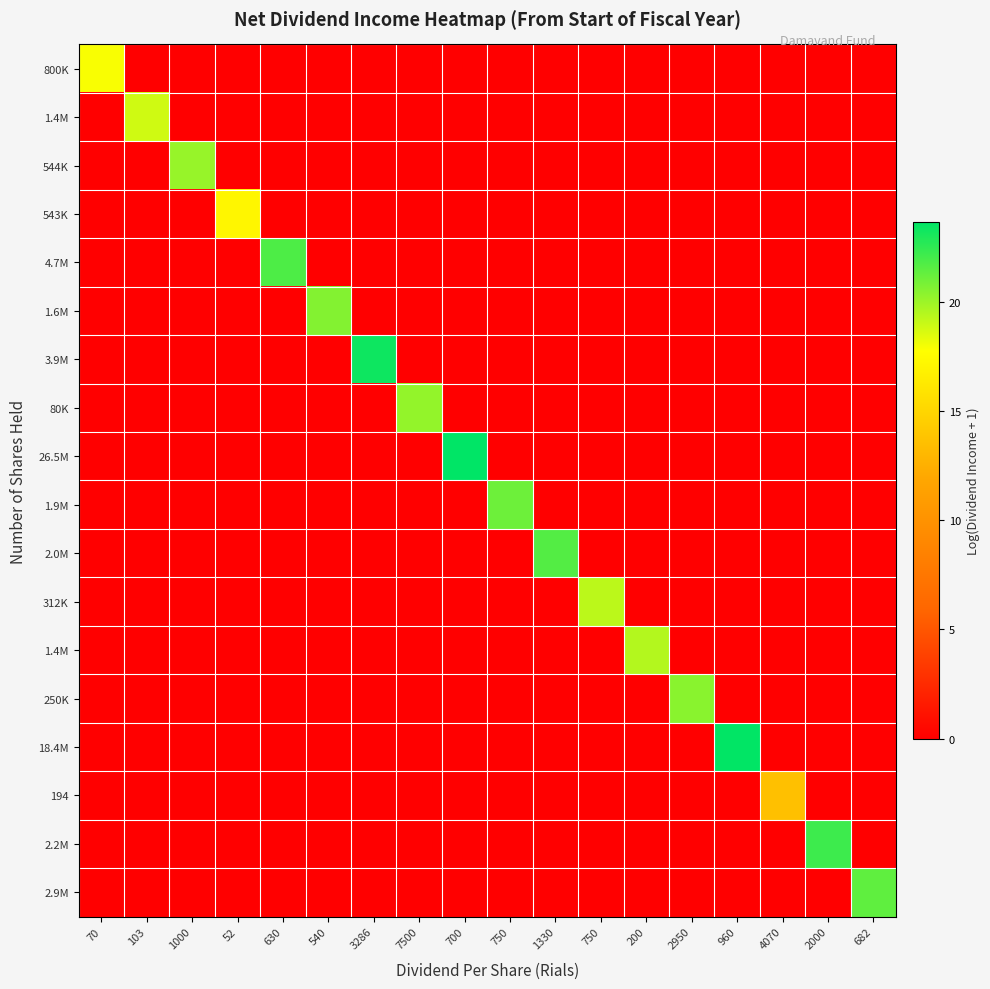

What is the spread (max minus min) of values at 540?

20.6